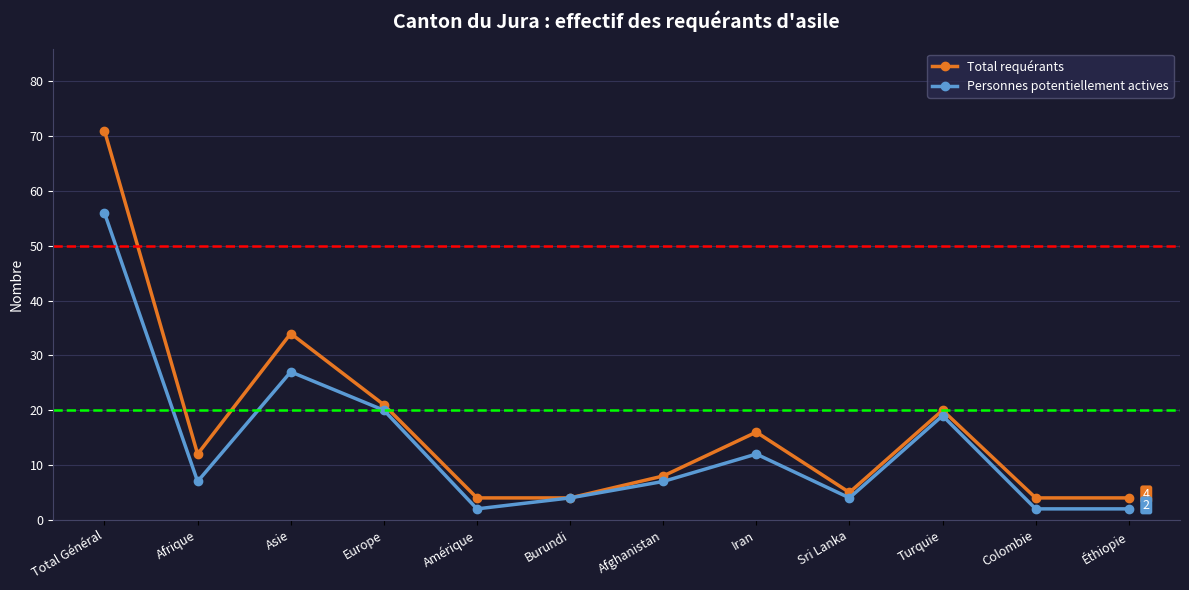

Reading right to left, extract all data points from this chart.

Total requérants: 4	4	20	5	16	8	4	4	21	34	12	71
Personnes potentiellement actives: 2	2	19	4	12	7	4	2	20	27	7	56